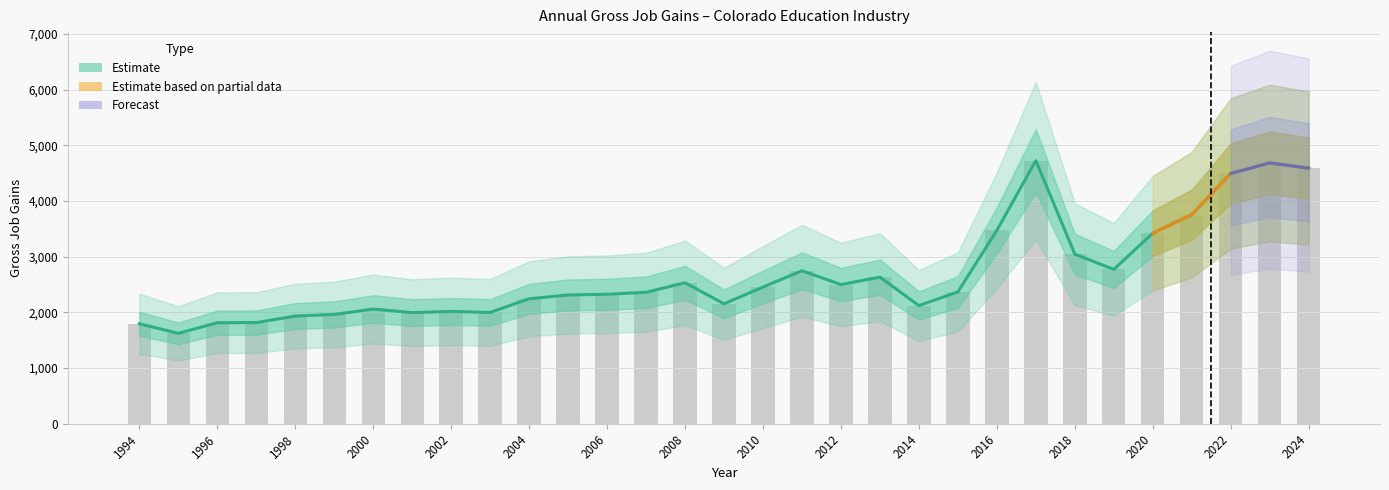

Is it true that Total Gross Job Gains equals 2563 at 1995?

False